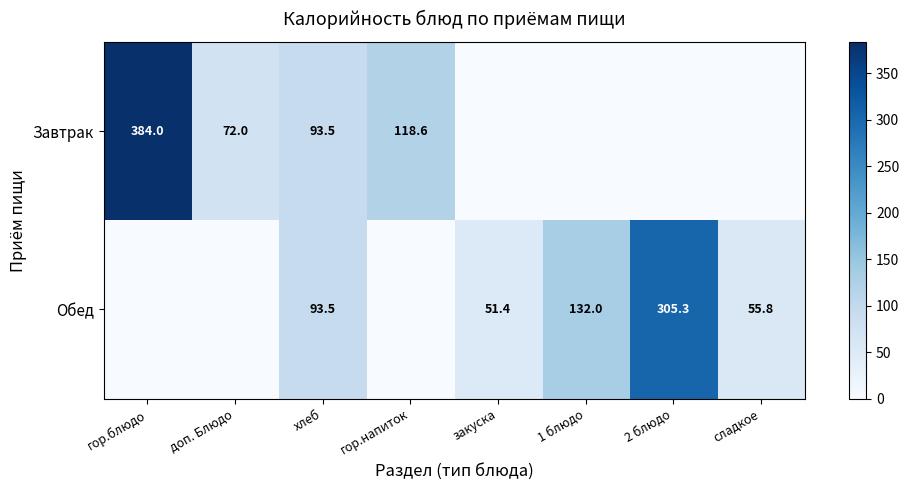

True or false: Завтрак has a value of 106.6 at доп. Блюдо.

False